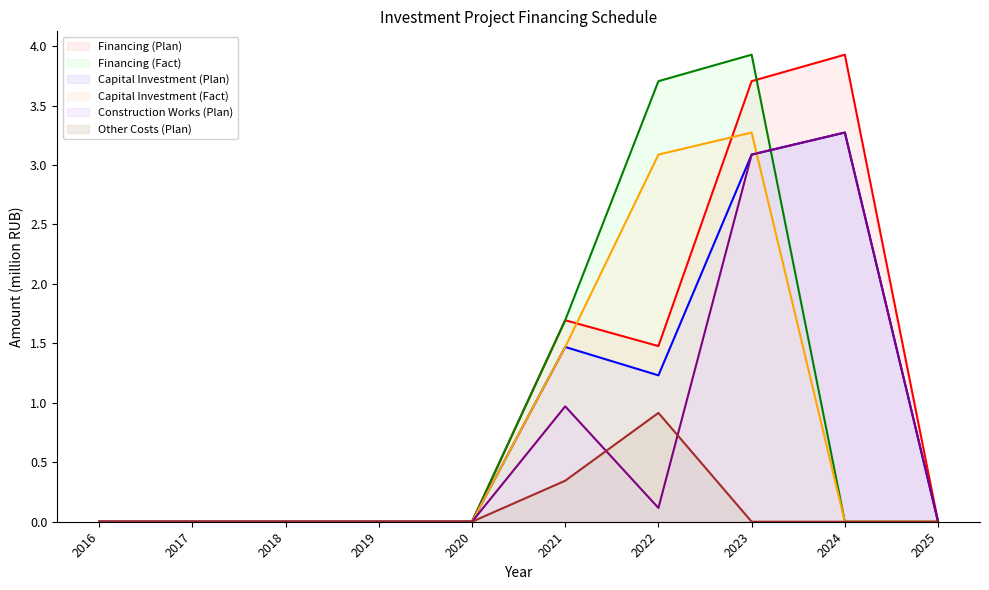

Between which two adjacent categories do Financing (Fact) and Capital Investment (Plan) first intersect?

2023 and 2024